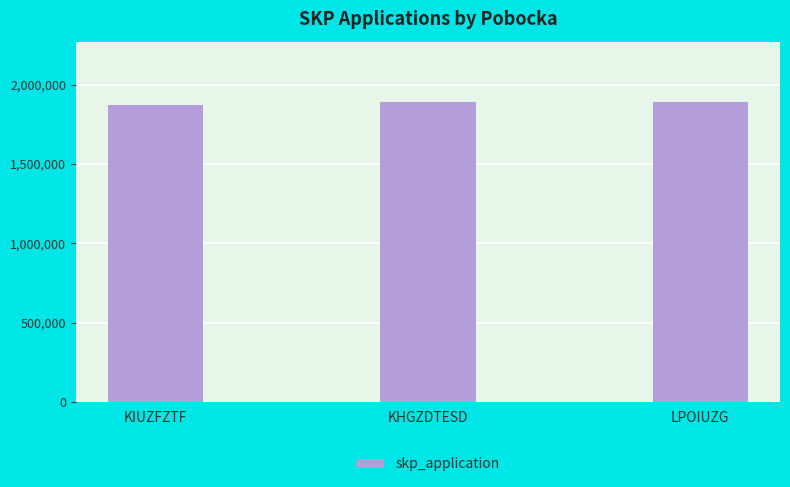

What is the maximum value shown in the chart?

1893923